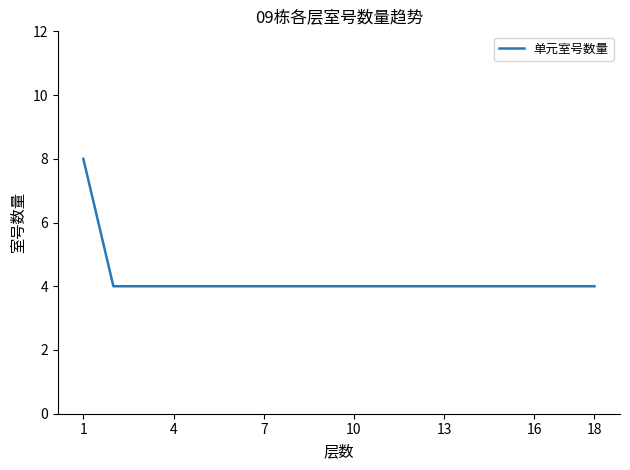

What is the difference between the maximum and minimum values?

4